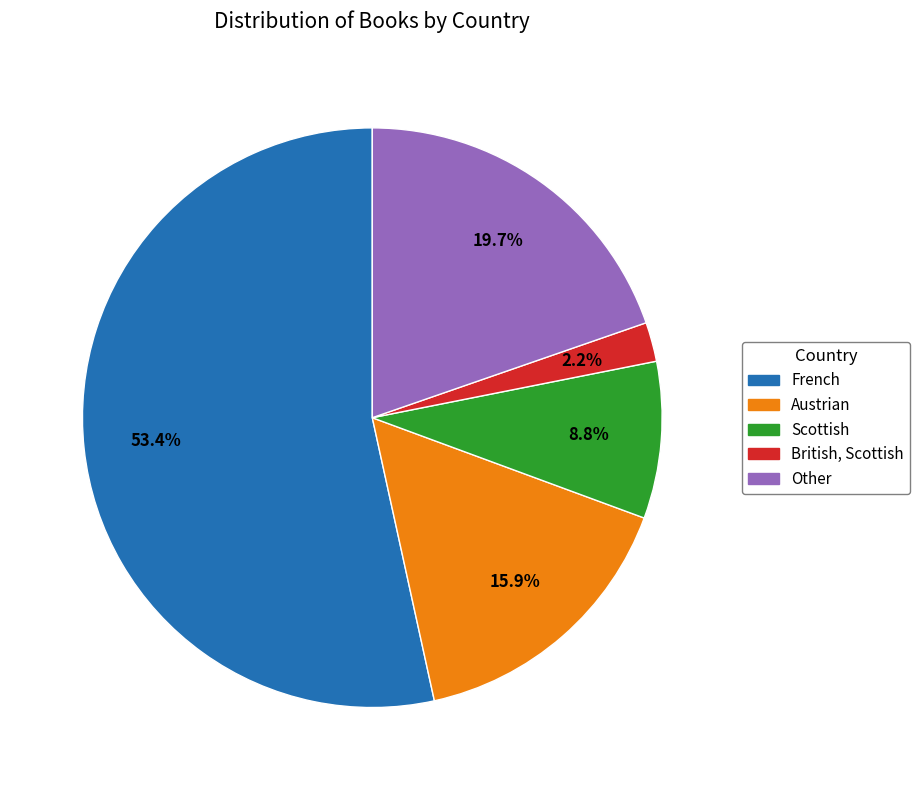

Is it true that British, Scottish is 2% of the pie?

True